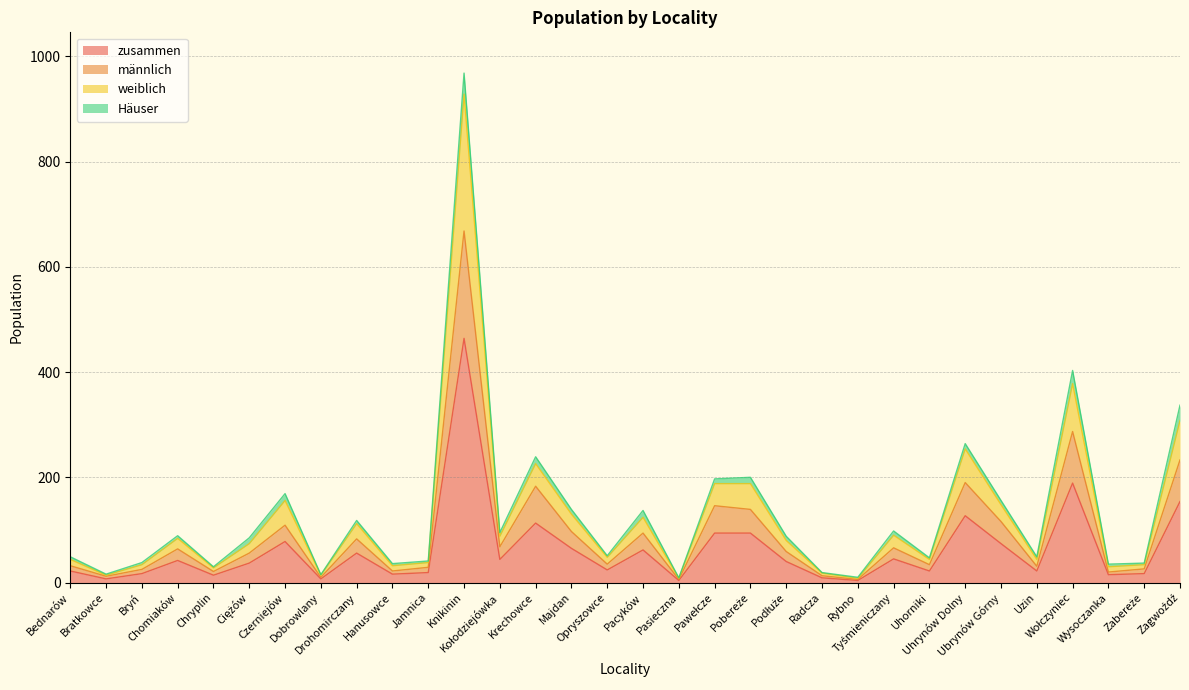

At which label does weiblich reach its peak?

Knikinin